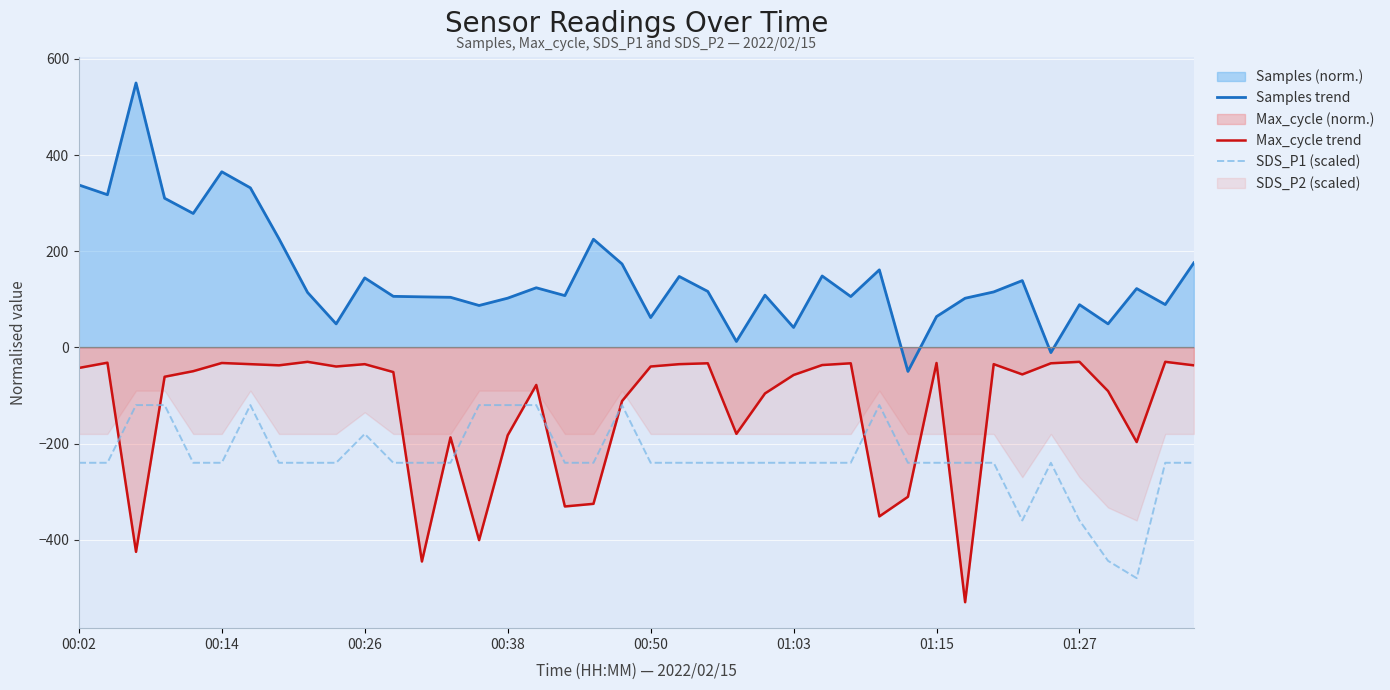

True or false: SDS_P1 (scaled) and Samples trend intersect in this chart.

False